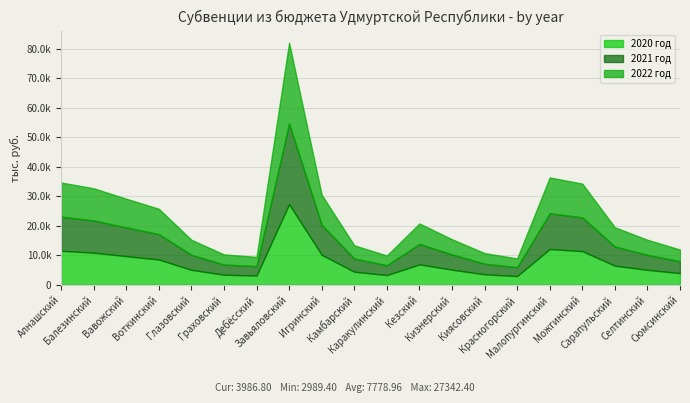

What position from the right is Красногорский?

6